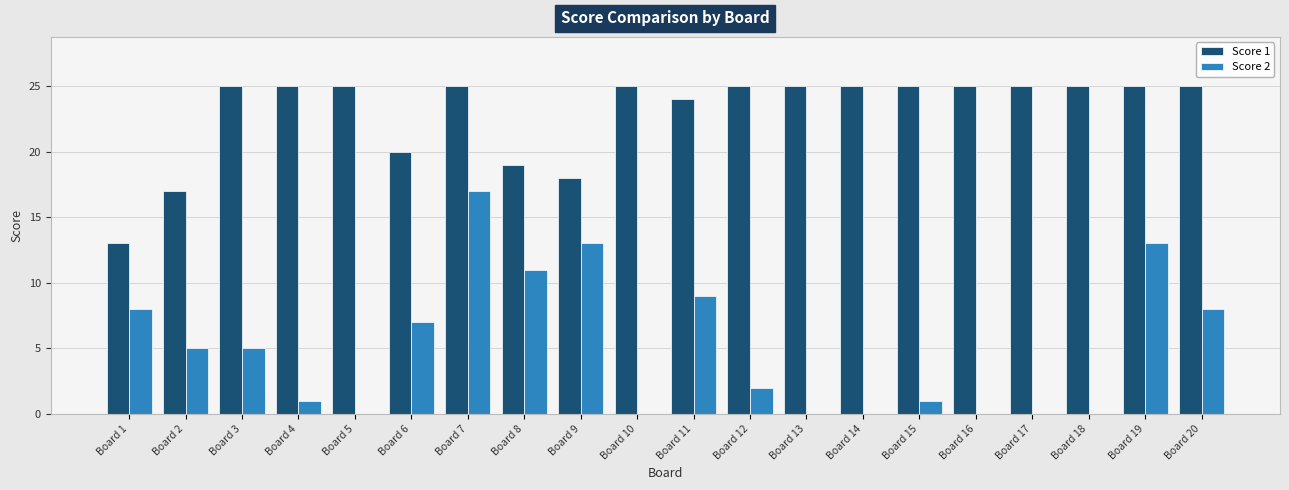

Which series has the largest total across all categories?

Score 1